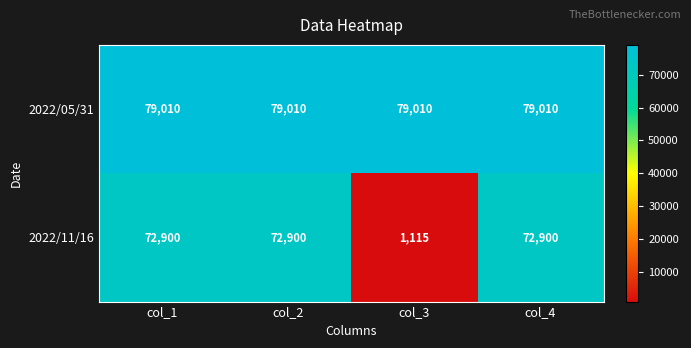

Reading left to right, extract all data points from this chart.

2022/05/31: 79010	79010	79010	79010
2022/11/16: 72900	72900	1115	72900